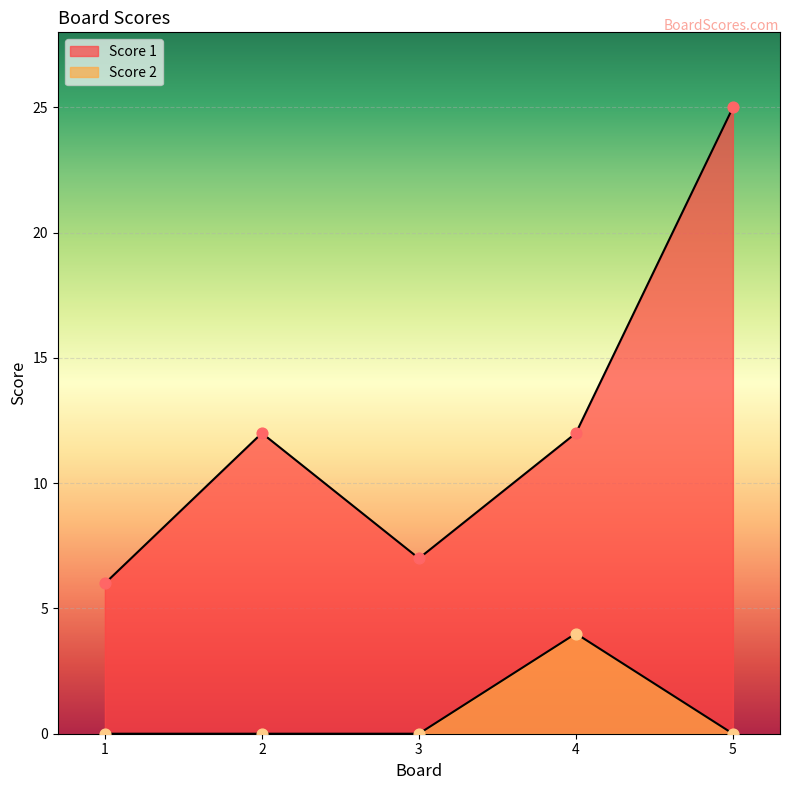

At how many categories does at least one series exceed 19?

1